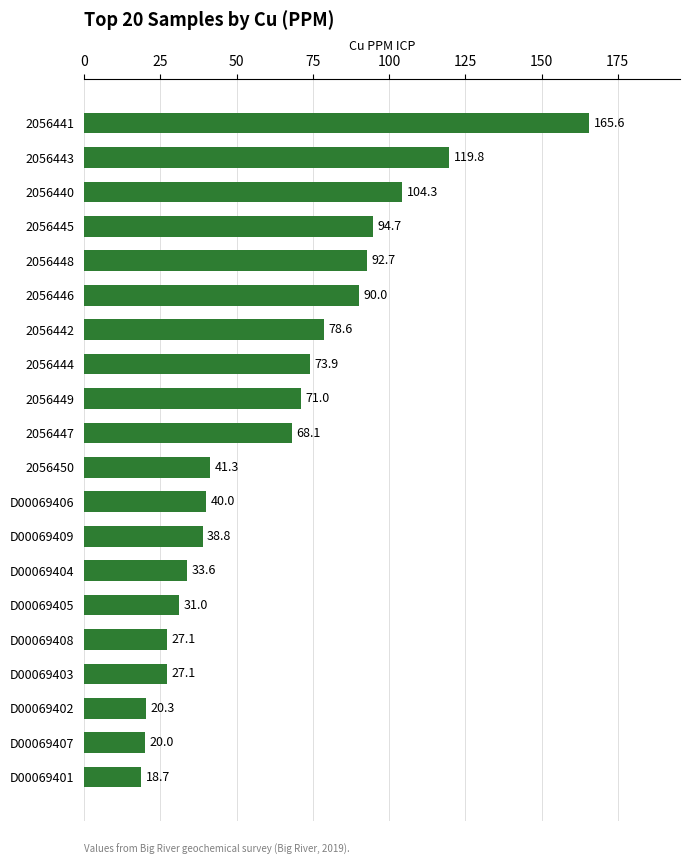

What is the ratio of the value at D00069402 to the value at D00069401?

1.1